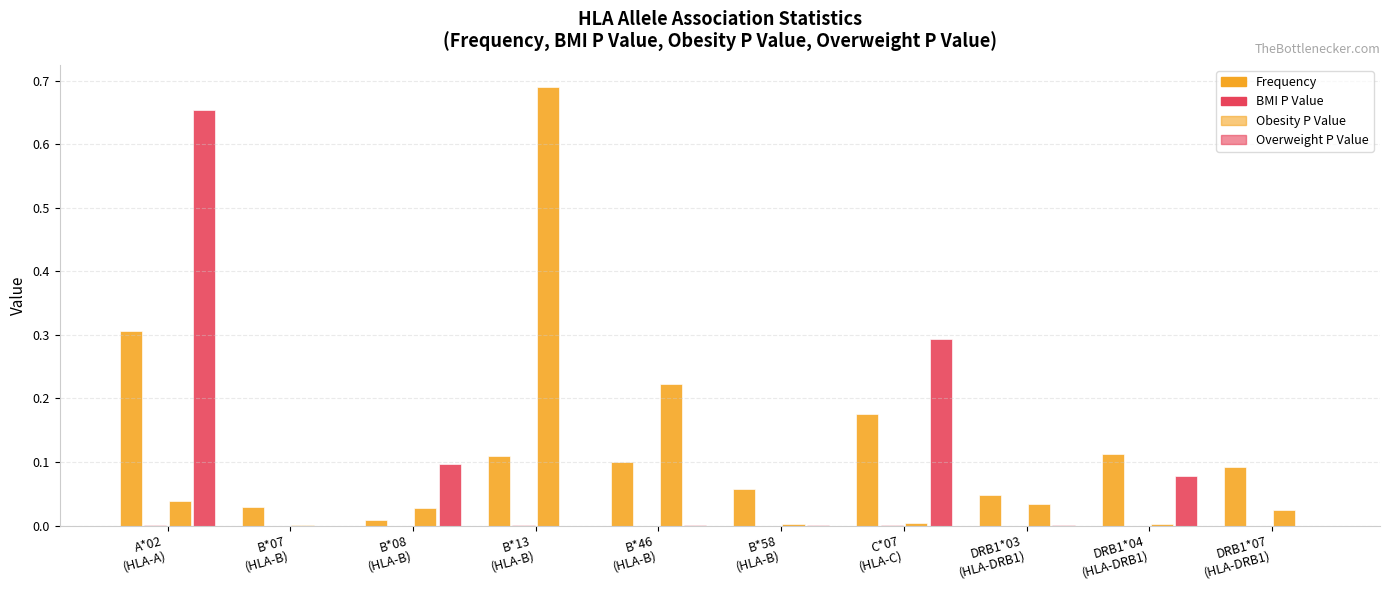

Which series has the largest total across all categories?

Overweight P Value